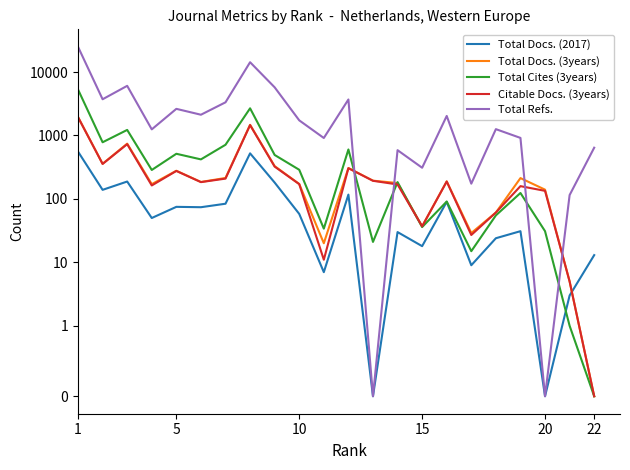

What is the difference between the maximum and minimum values in the Citable Docs. (3years) series?

1945